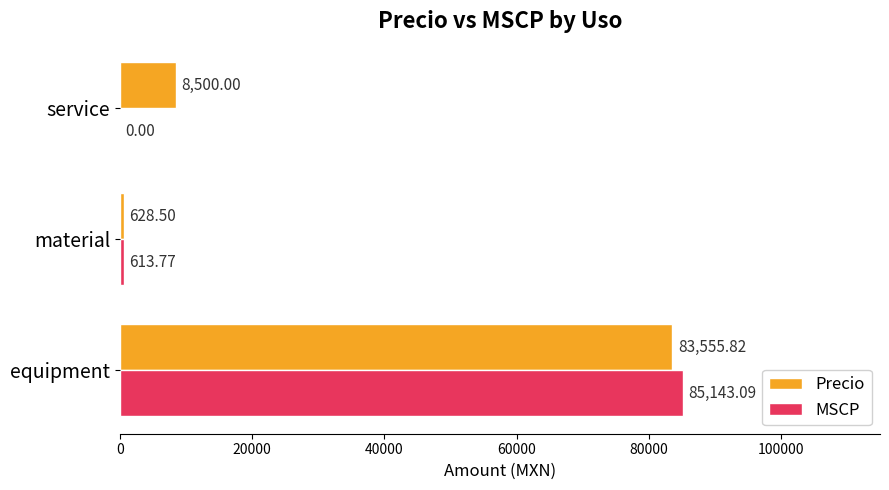

Where is Precio nearest to the value 42092?

service